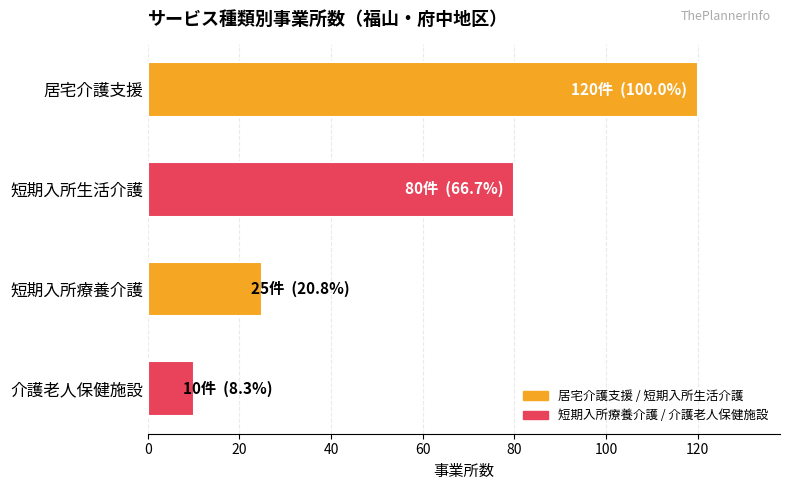

What is the greatest value displayed?

120